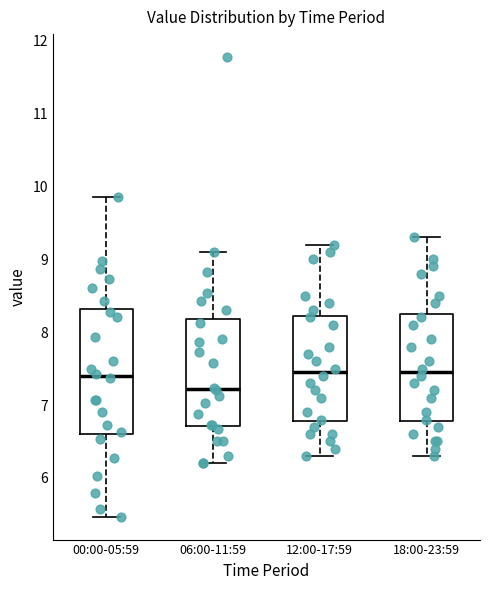

Reading left to right, transcribe this box plot: for each box, give where its median line is, the range the box spans, and where its two whiskers end, as read against the y-axis. The values are not printed on the chart, so give them approximately, as read against the axis.

00:00-05:59: median 7.4, box 6.6 to 8.3, whiskers 5.5 to 9.9
06:00-11:59: median 7.2, box 6.7 to 8.2, whiskers 6.2 to 9.1
12:00-17:59: median 7.5, box 6.8 to 8.2, whiskers 6.3 to 9.2
18:00-23:59: median 7.5, box 6.8 to 8.3, whiskers 6.3 to 9.3